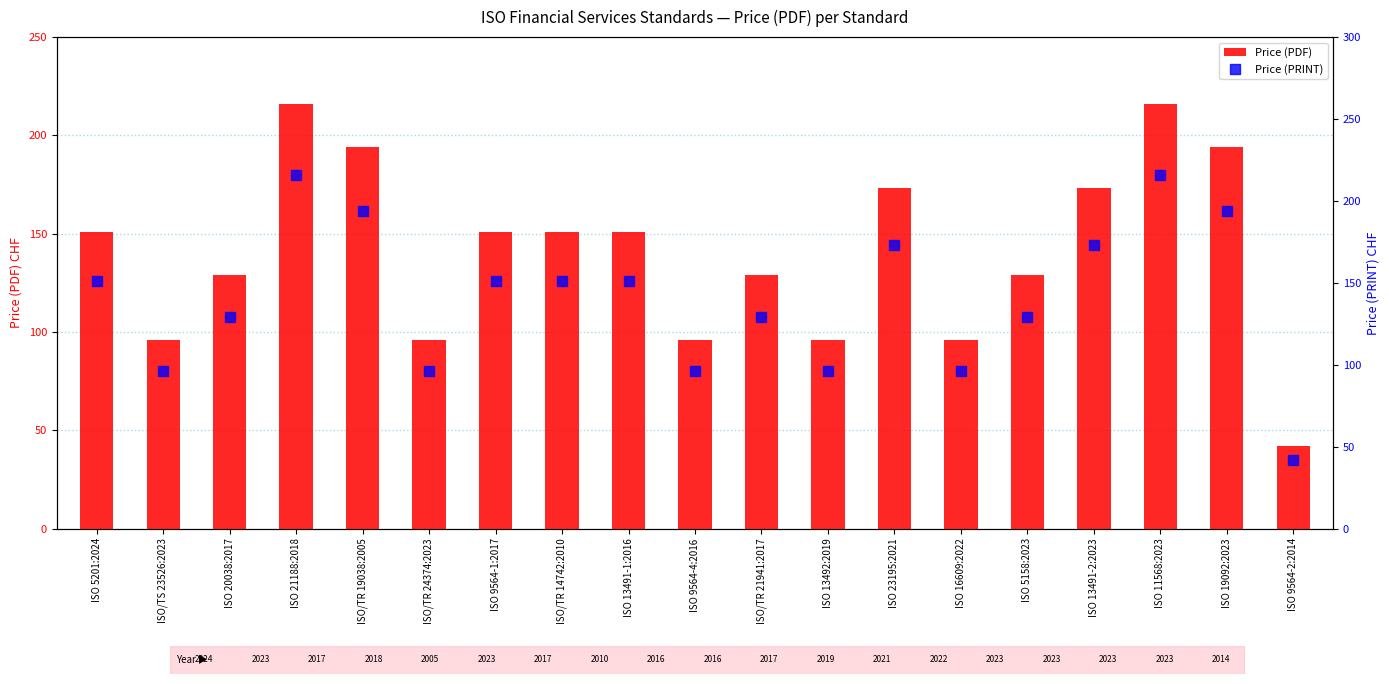

At how many categories does at least one series exceed 137?

10